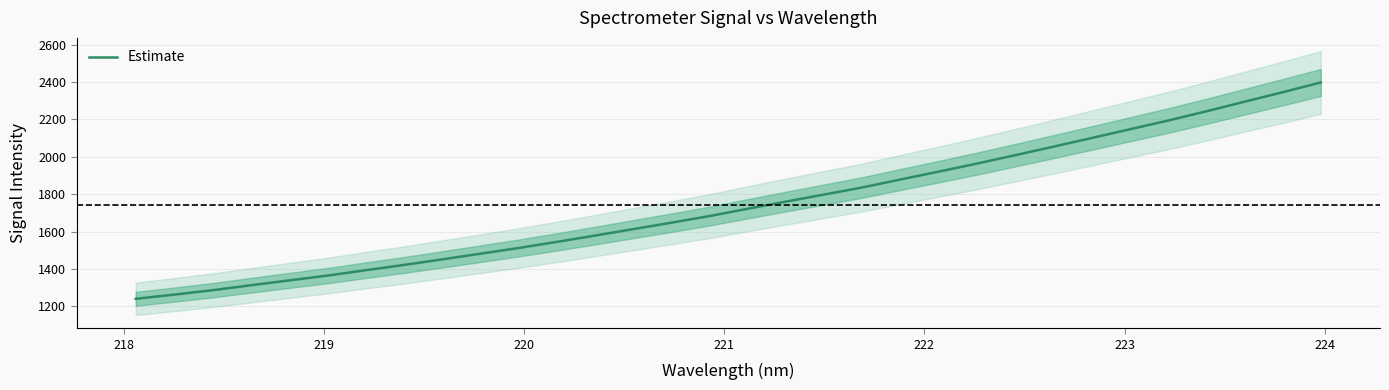

What is the lowest value of the Estimate series?

1240.4